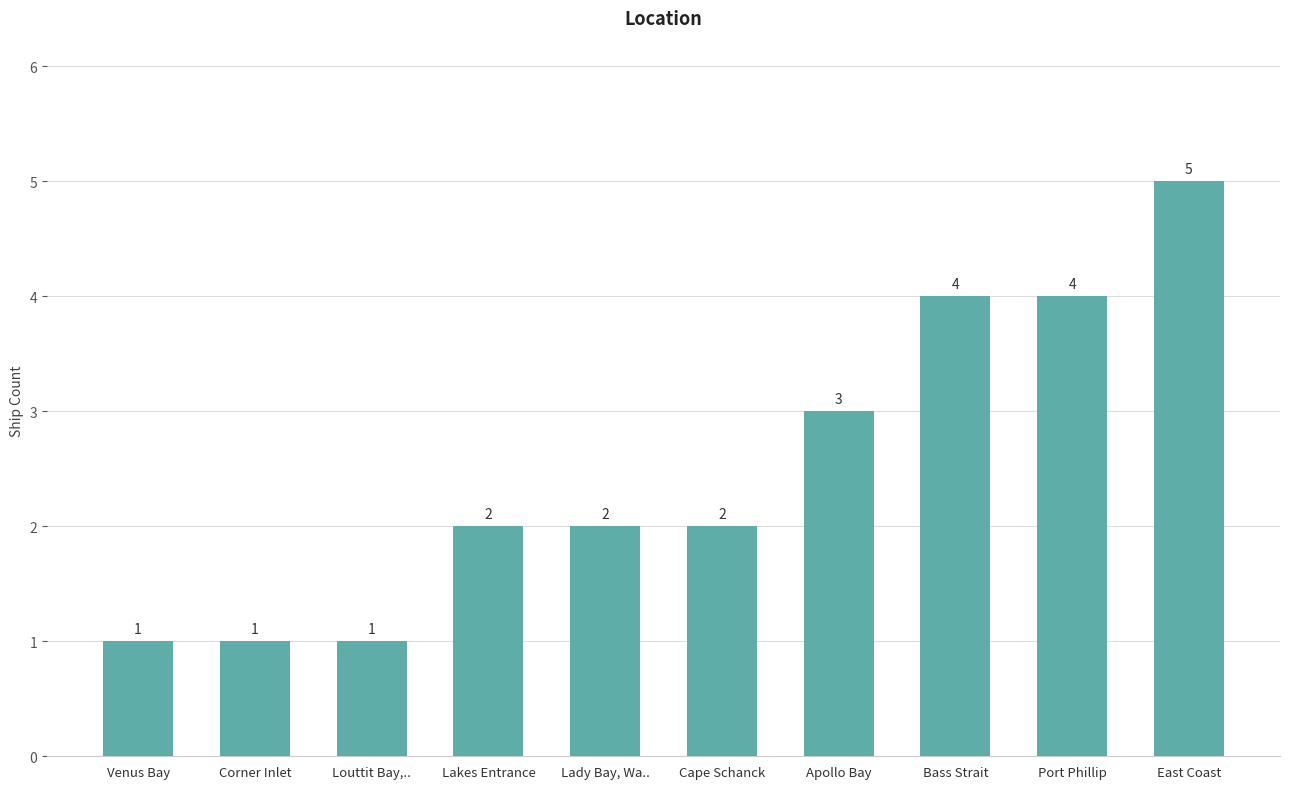

What is the change in value from Lakes Entrance to Bass Strait?

+2